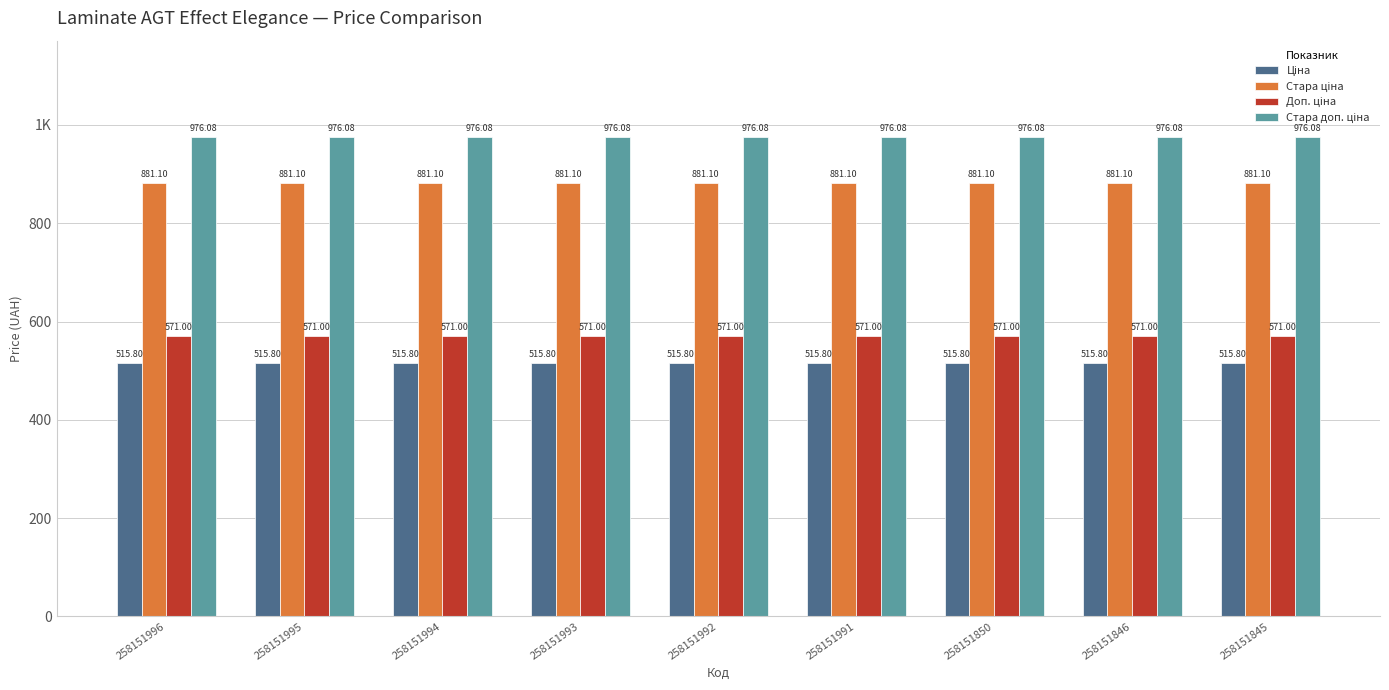

Does the chart contain stacked bars?

No